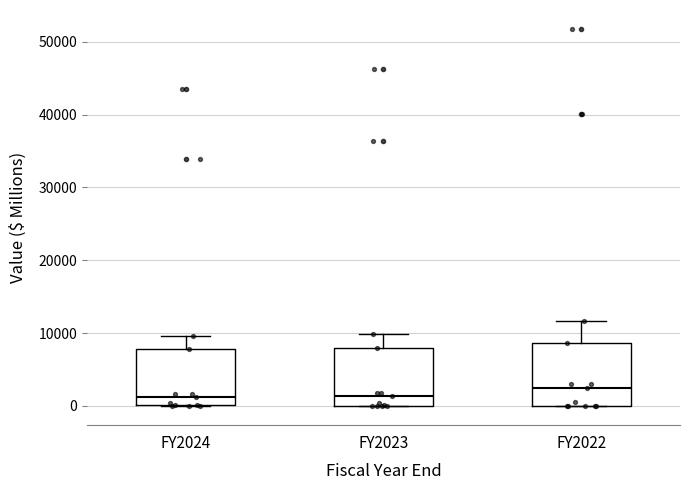

Reading left to right, read every box against the y-axis: the position of its median line, the range the box covers, and the ends of its whiskers. The values are not printed on the chart, so give them approximately, as read against the axis.

FY2024: median 1000, box 0 to 8000, whiskers 0 to 10000
FY2023: median 1000, box 0 to 8000, whiskers 0 to 10000
FY2022: median 2000, box 0 to 9000, whiskers 0 to 12000